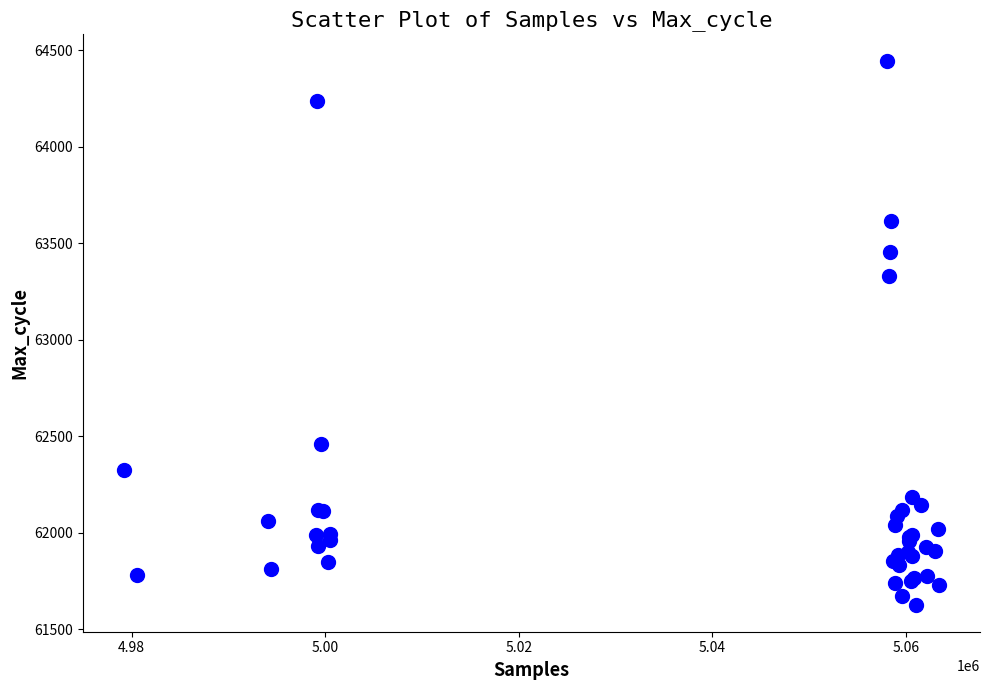

What Y value in the scatter plot is closest to 63035?

63333